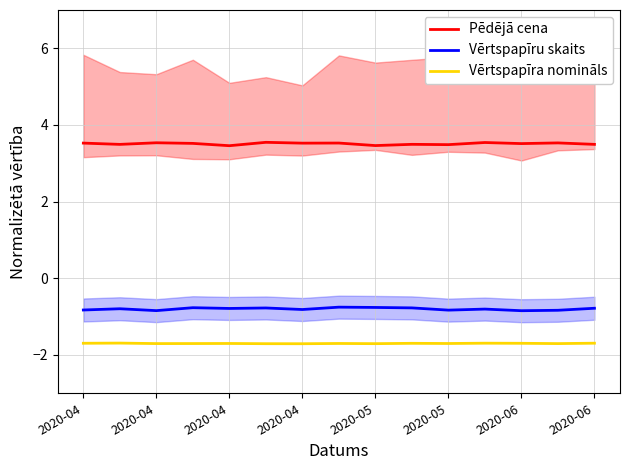

How many interior local valleys does the Pēdējā cena series have?

6